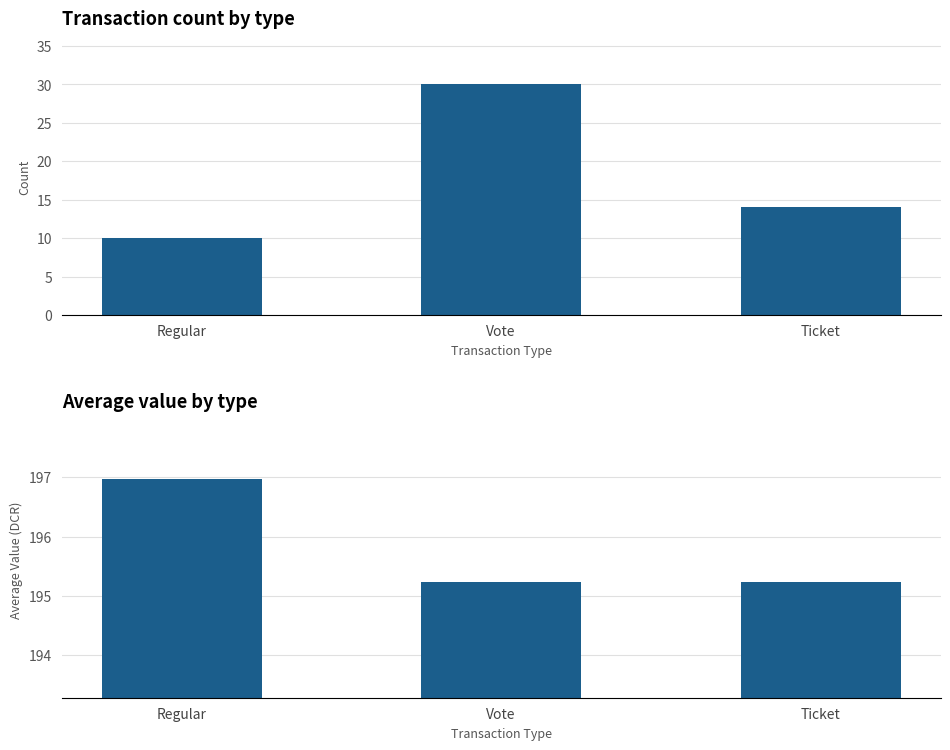

At Regular, list the series in order from smallest to largest.

Count, Avg Value